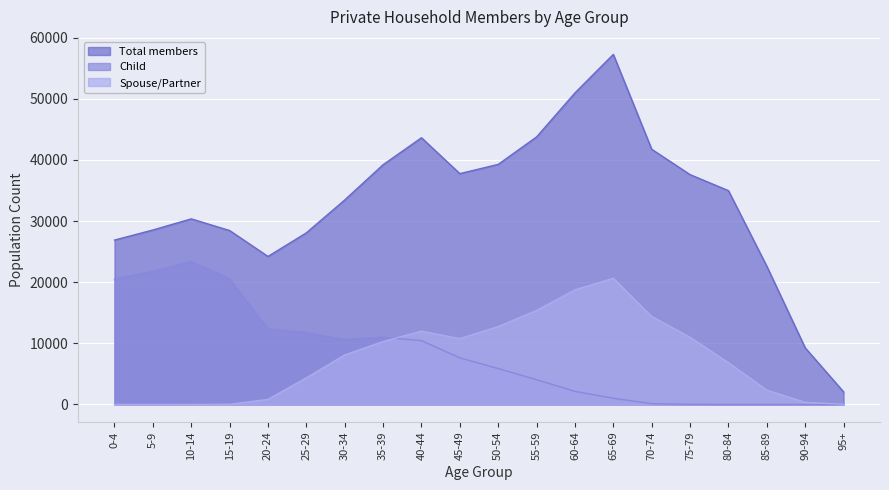

Rank the series at 10-14 from highest to lowest value.

Total members, Child, Spouse/Partner